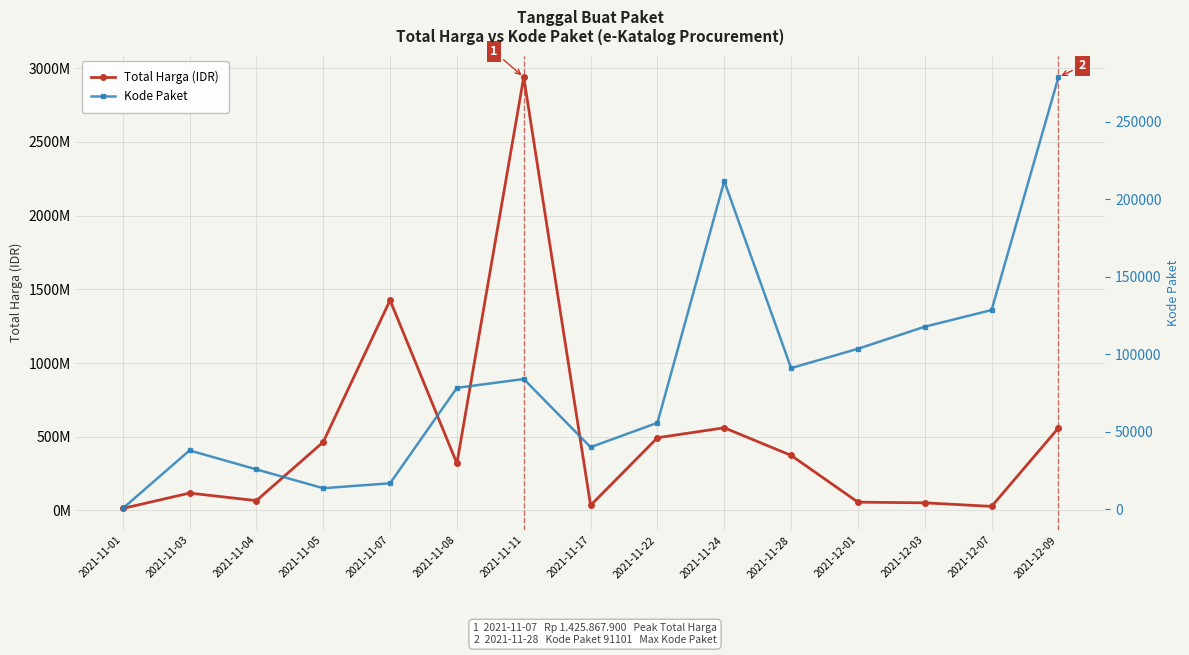

At which category does Kode Paket reach its first local peak?

2021-11-03